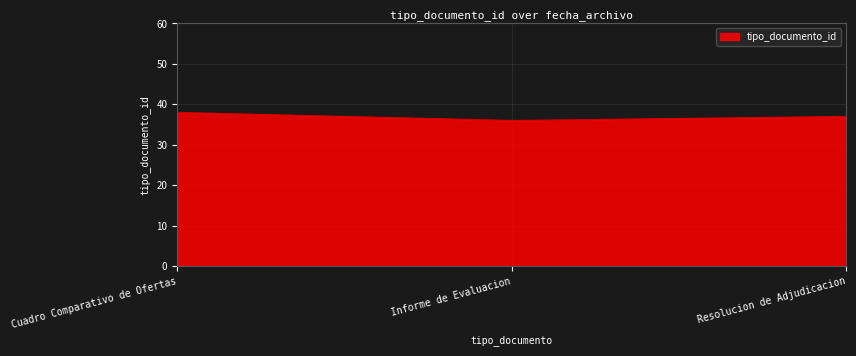

What is the smallest value displayed?

36.0